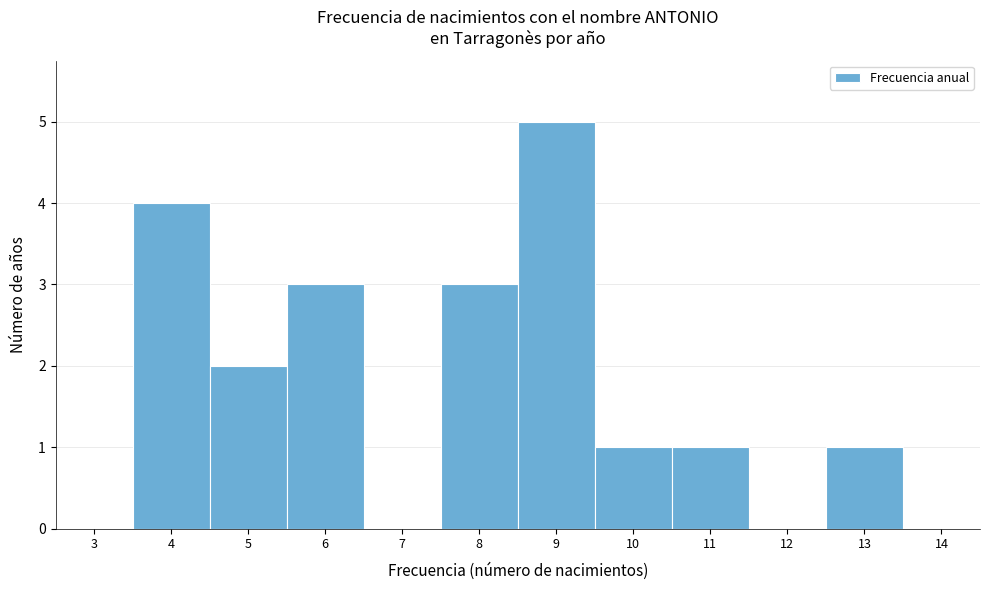

Reading left to right, transcribe all the data shown in this chart.

3=0	4=4	5=2	6=3	7=0	8=3	9=5	10=1	11=1	12=0	13=1	14=0